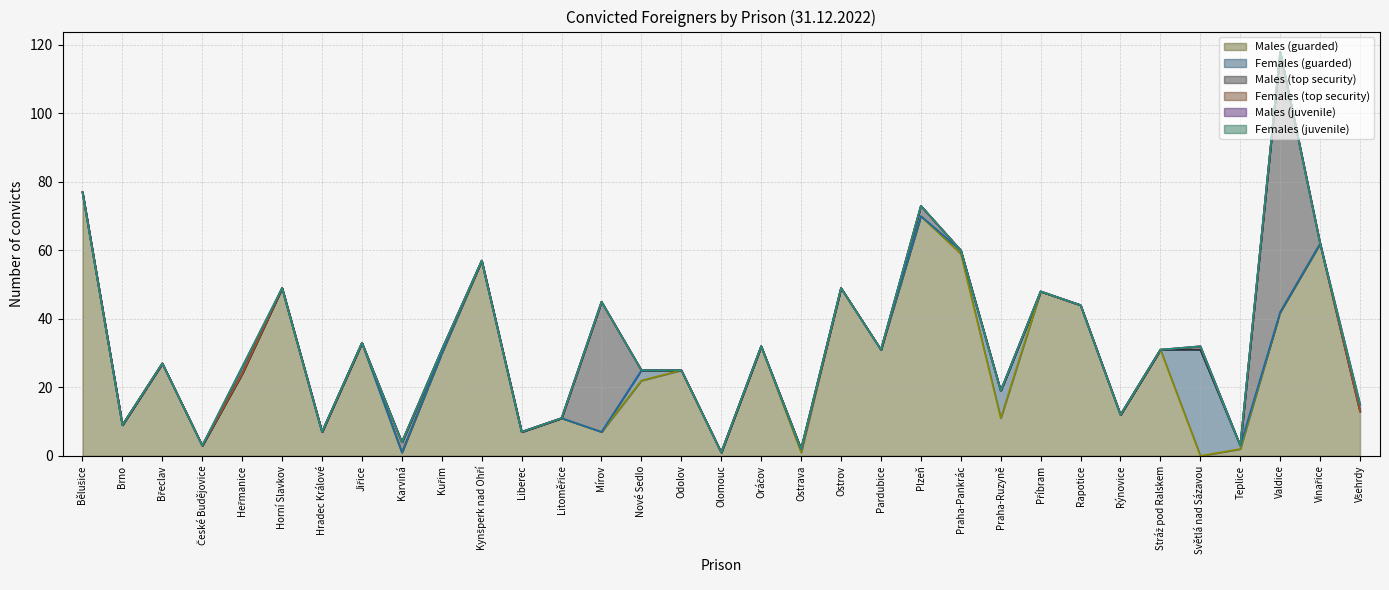

True or false: Males (top security) has a value of -28 at Bělušice.

False